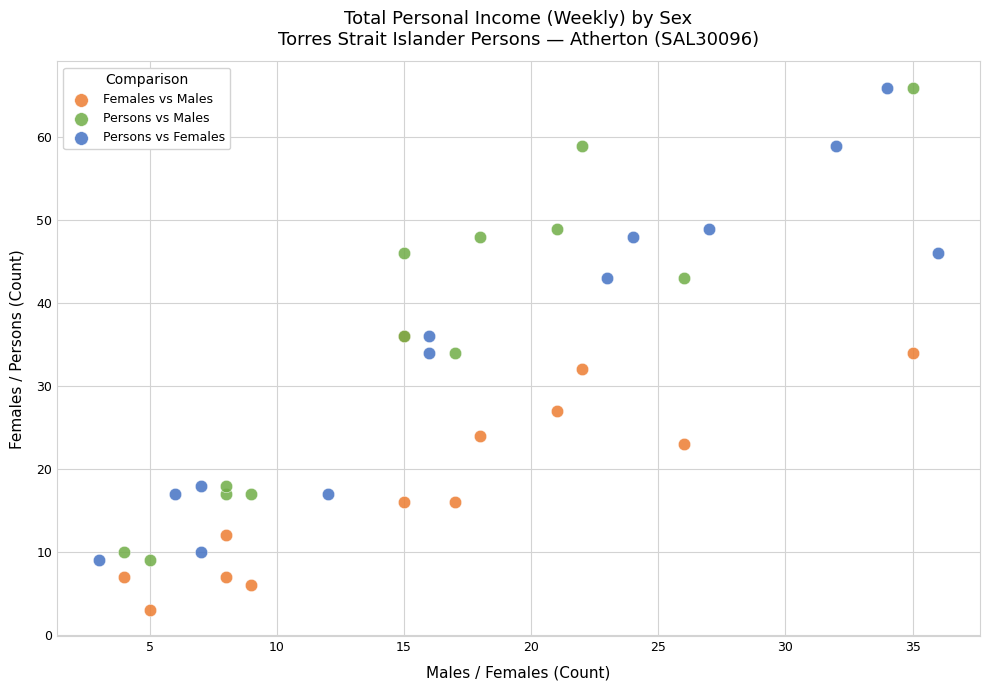

Which series contains the lowest Y value?

Females vs Males